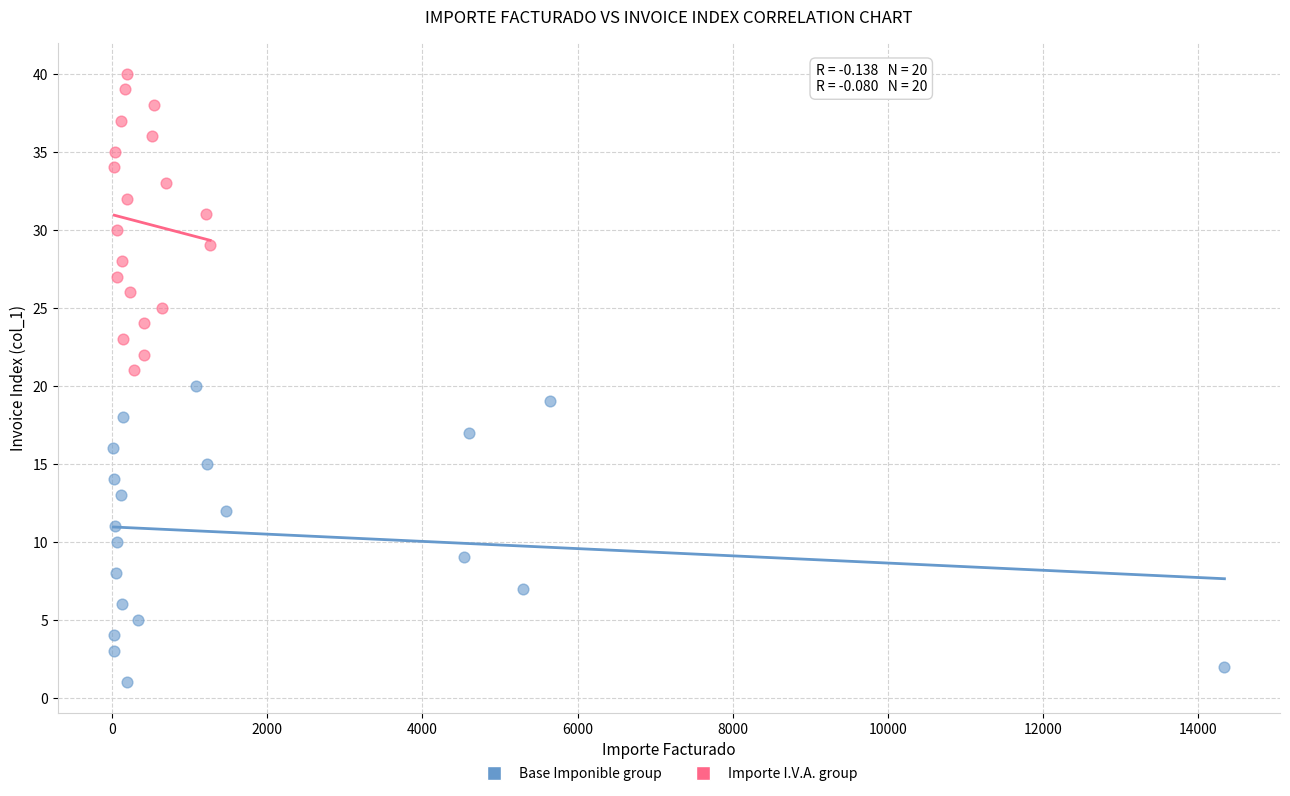

Which series reaches the minimum Y coordinate?

Base Imponible group